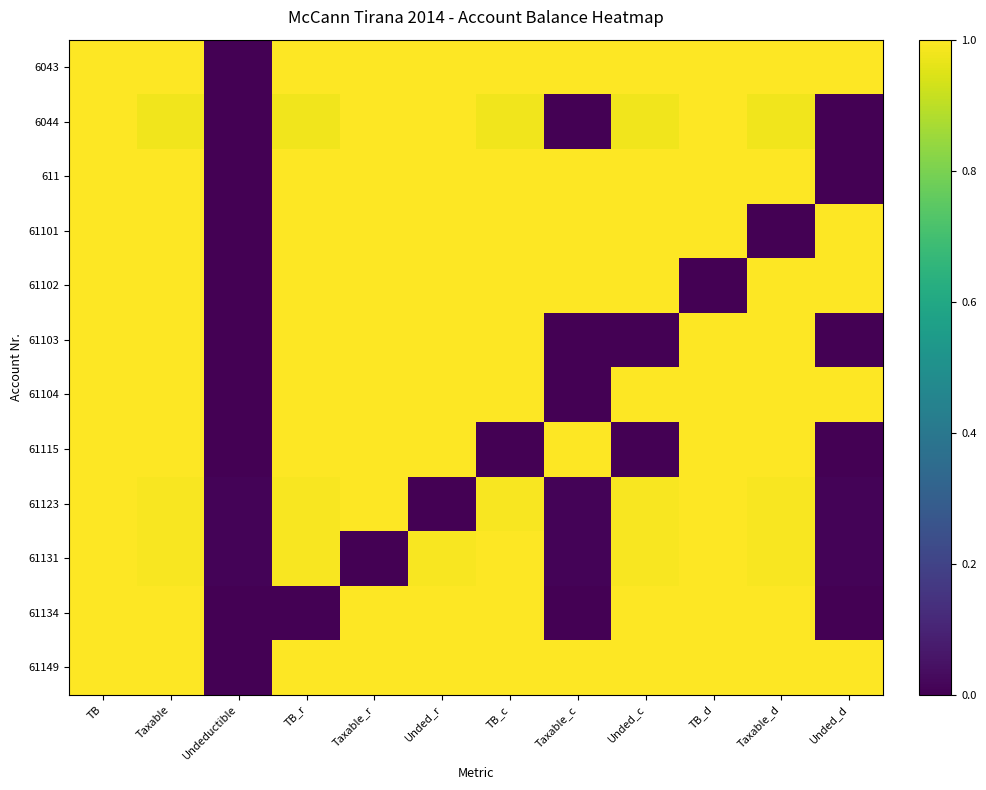

At which category does the chart reach its peak across all series?

TB